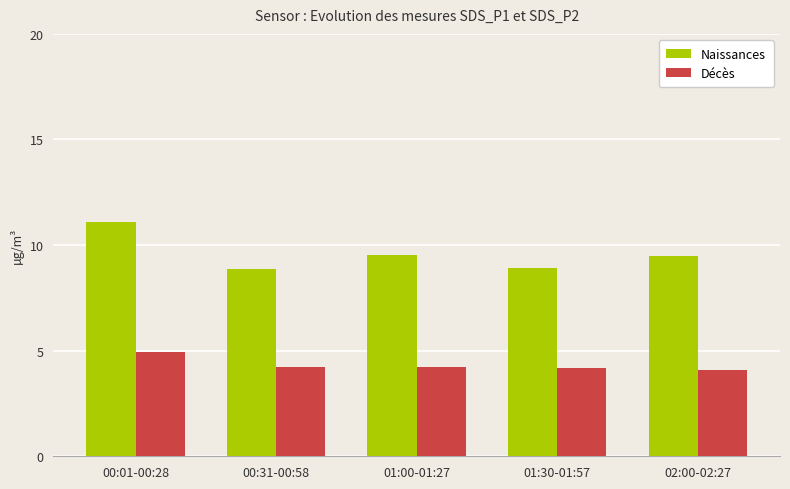

Between 00:01-00:28 and 01:00-01:27, which series saw the biggest shift?

Naissances